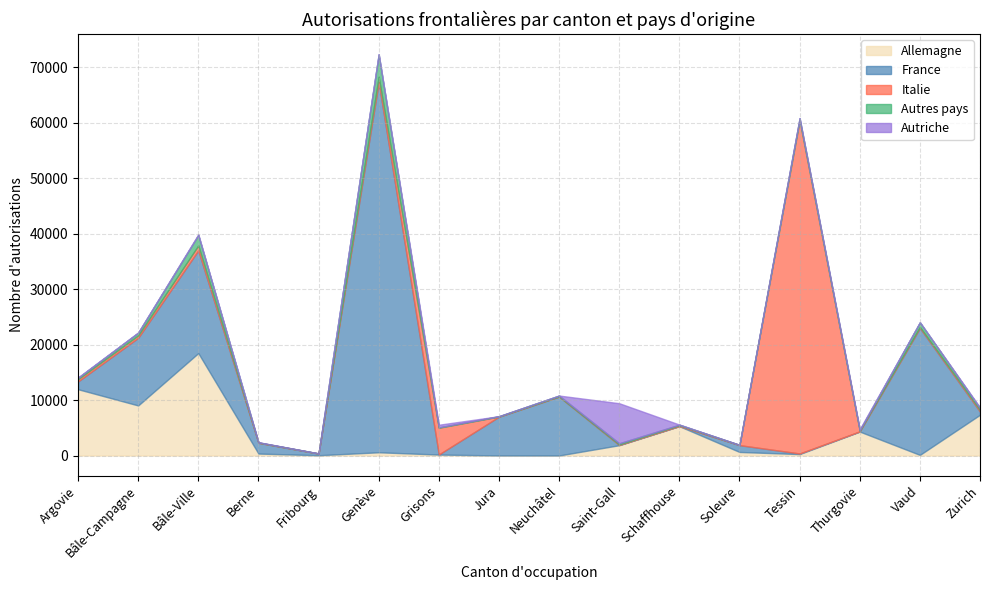

The value of Autres pays at Bâle-Campagne is 494. True or false?

True